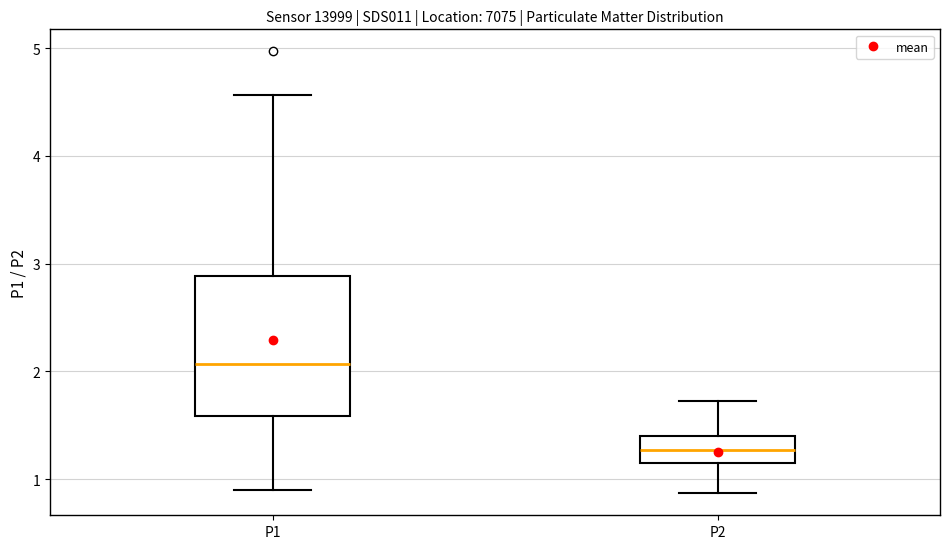

Reading left to right, transcribe this box plot: for each box, give where its median line is, the range the box spans, and where its two whiskers end, as read against the y-axis. The values are not printed on the chart, so give them approximately, as read against the axis.

P1: median 2.1, box 1.6 to 2.9, whiskers 0.9 to 4.6
P2: median 1.3, box 1.2 to 1.4, whiskers 0.9 to 1.7